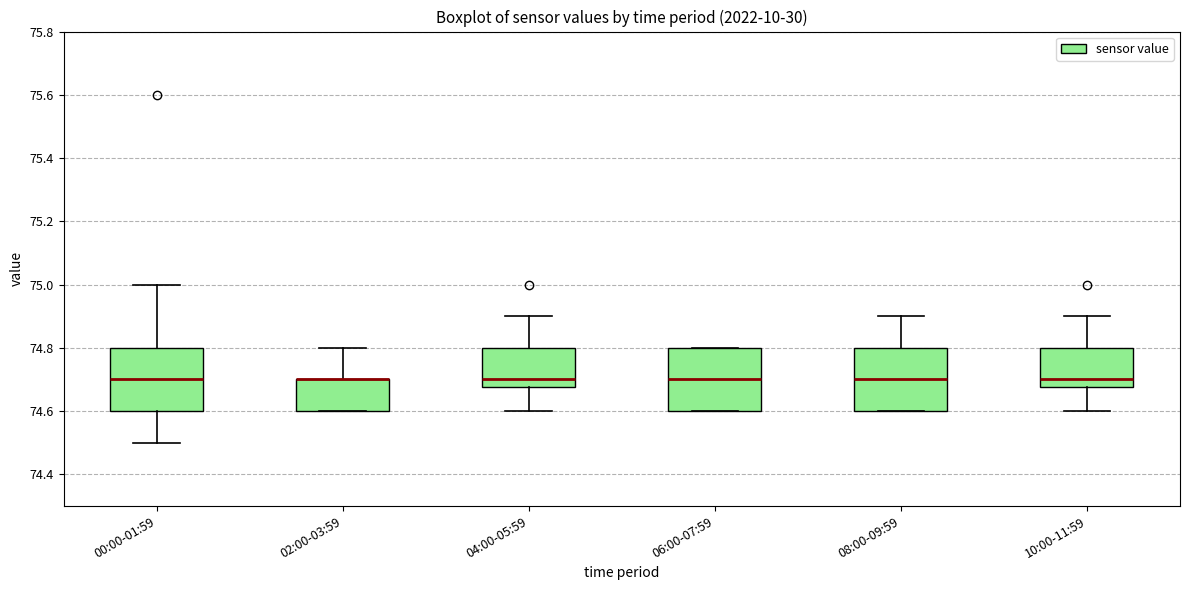

Where does the upper whisker of the box for 08:00-09:59 end on the y-axis? The values are not printed on the chart, so give them approximately, as read against the axis.

74.90